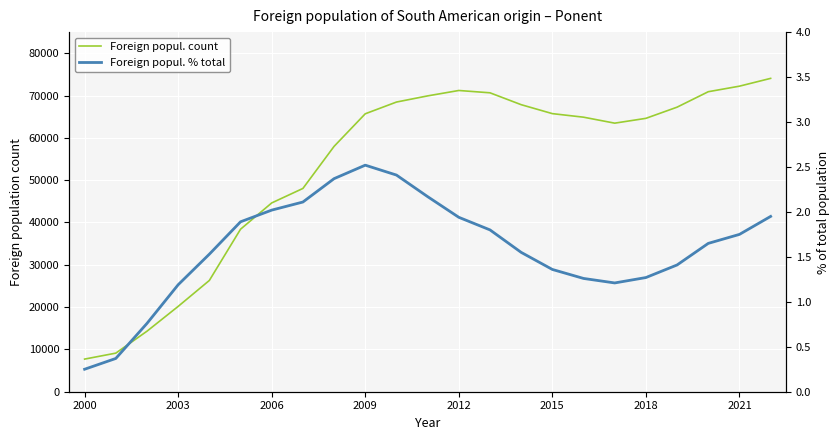

What is the sum of all Foreign popul. count values?

1223659.0